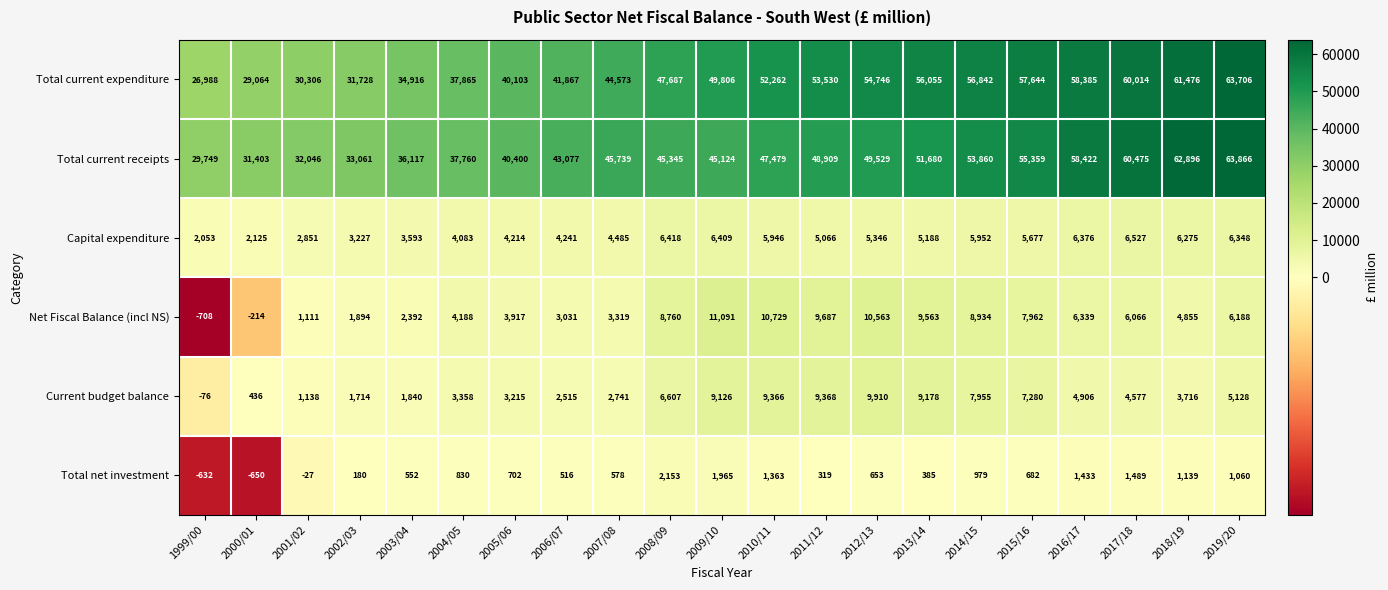

Which series has the largest total across all categories?

Total current expenditure